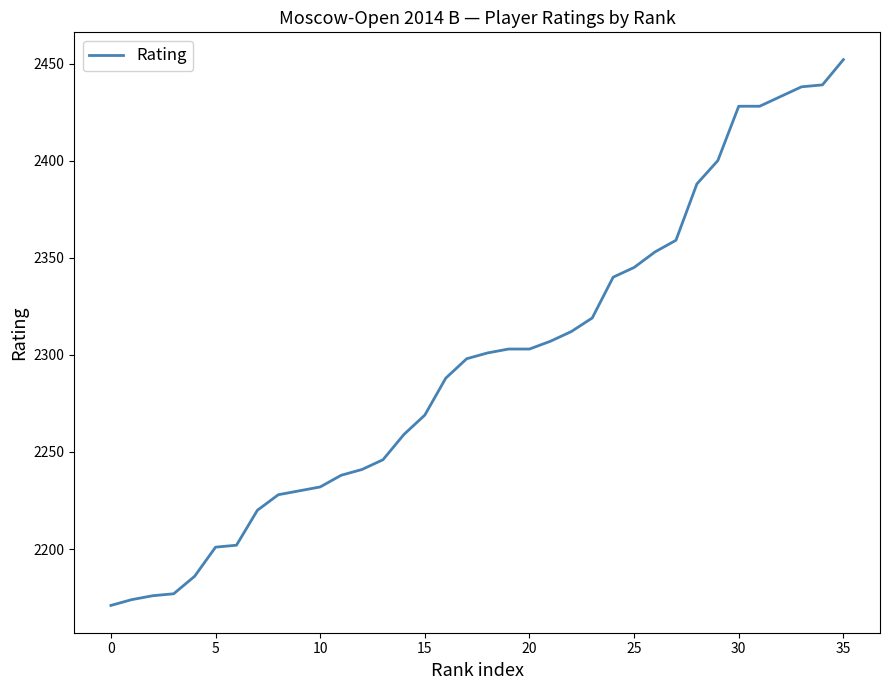

What is the maximum value shown in the chart?

2452